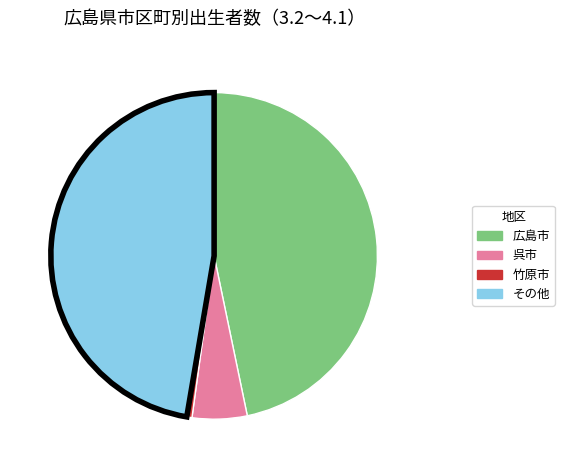

Does any single category account for the majority?

No